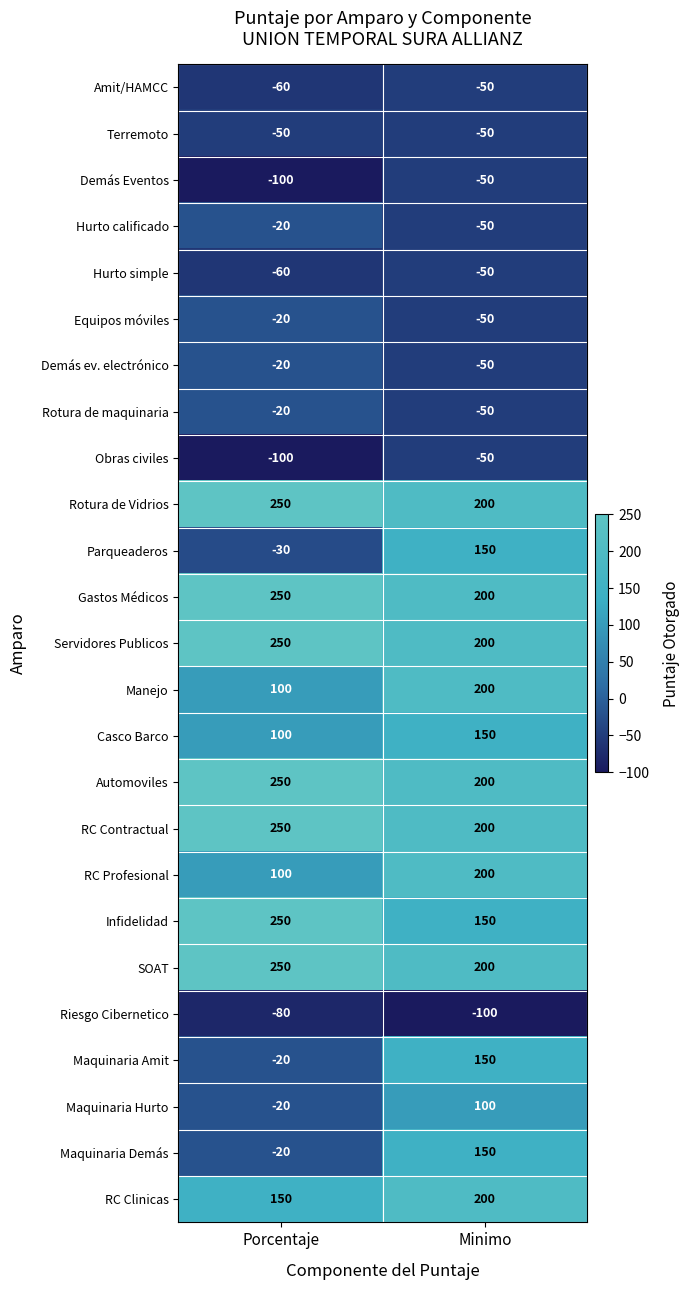

What is the lowest value of the Maquinaria Hurto series?

-20